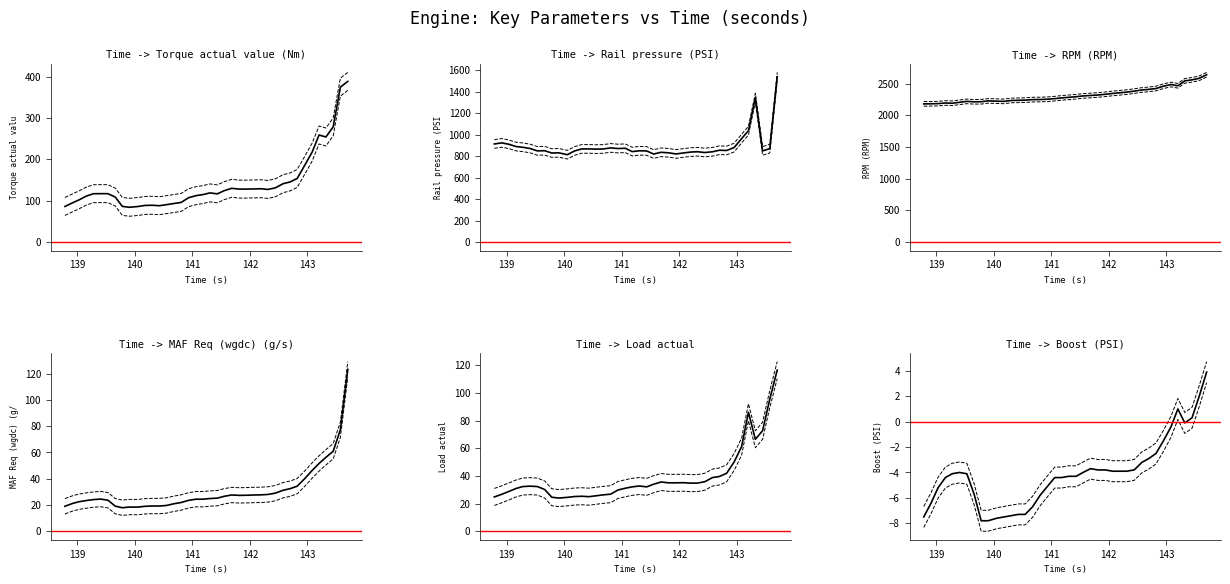

True or false: MAF Req (wgdc) (g/s) and Rail pressure (PSI) intersect in this chart.

False